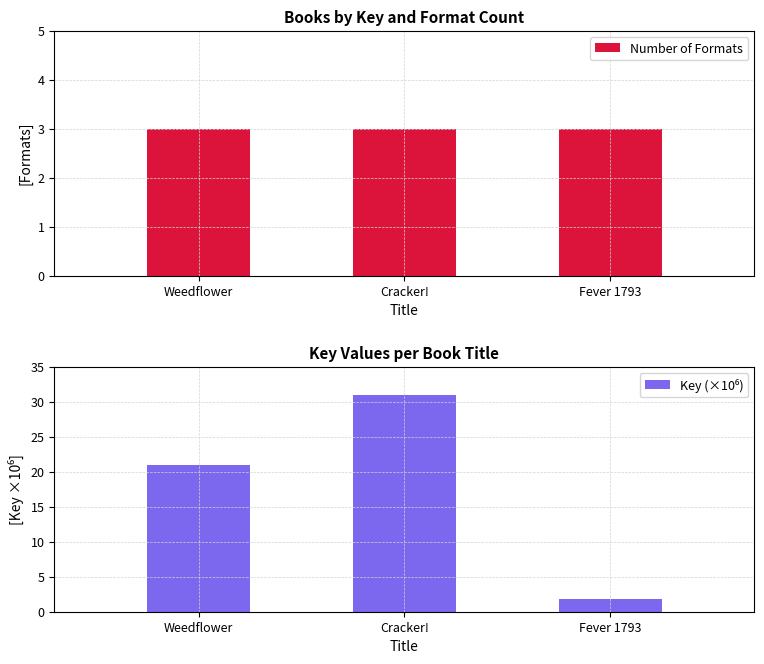

What is the approximate value of Number of Formats at Weedflower?

3.0